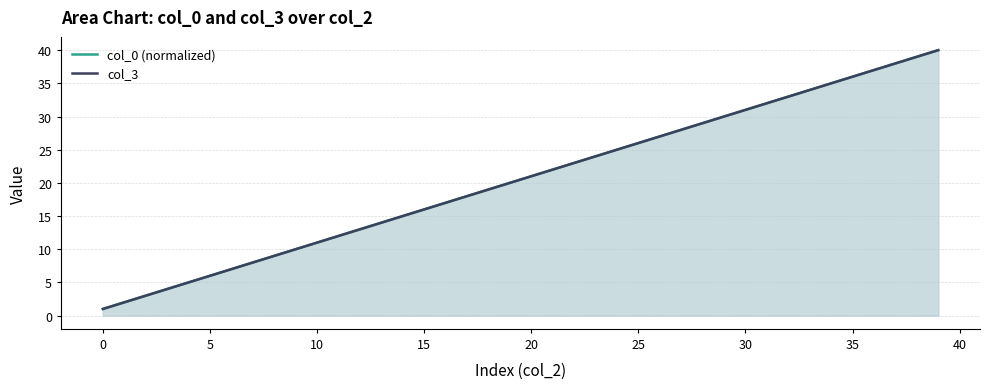

What is the sum of the col_3 values at 19 and 31?

52.0